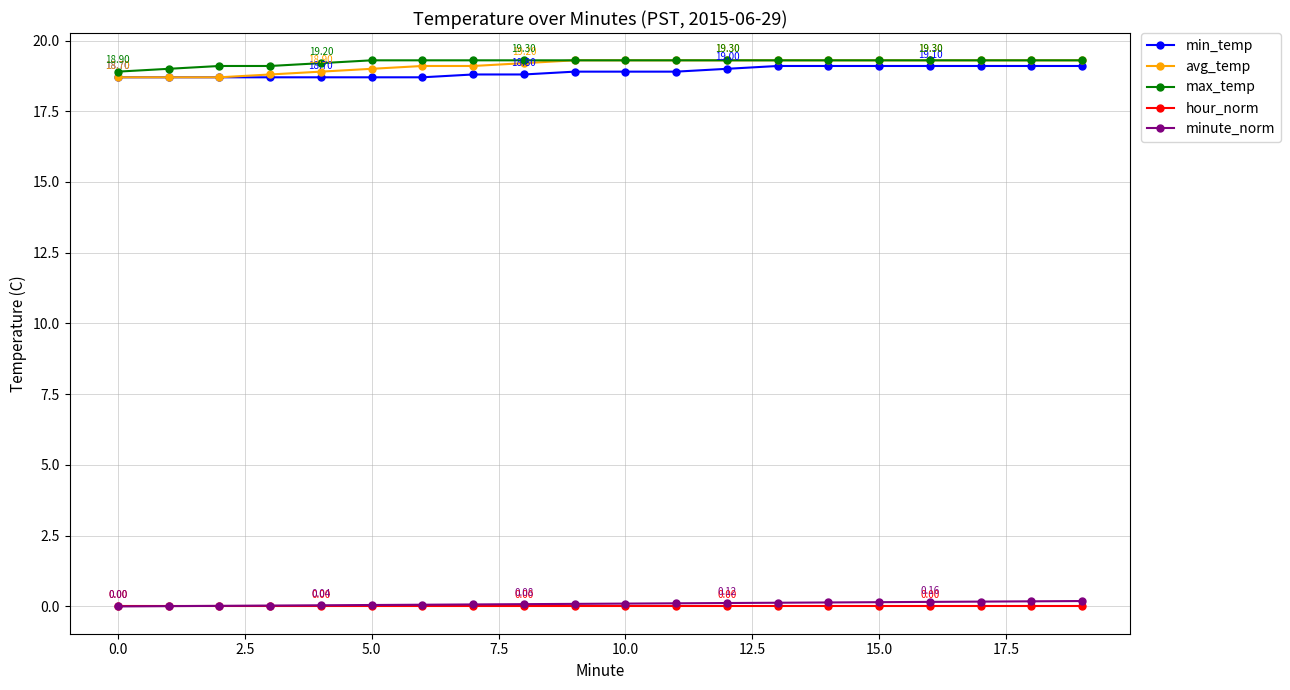

True or false: avg_temp and minute_norm cross at least once.

False